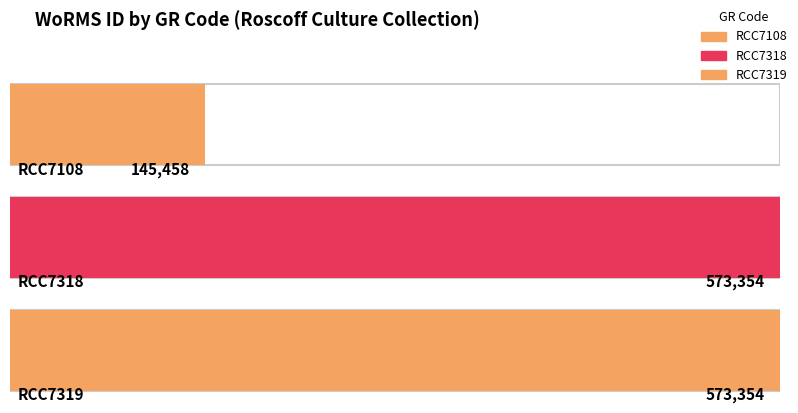

Which label corresponds to the smallest value in the chart?

RCC7108